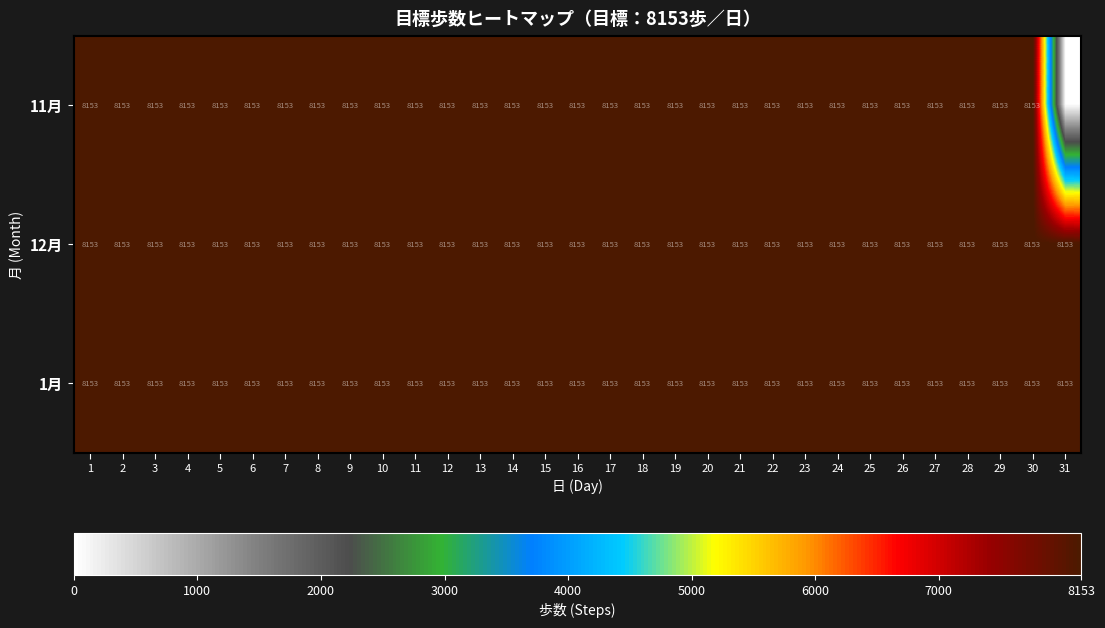

True or false: 1月 has a value of 8153 at 24.

True